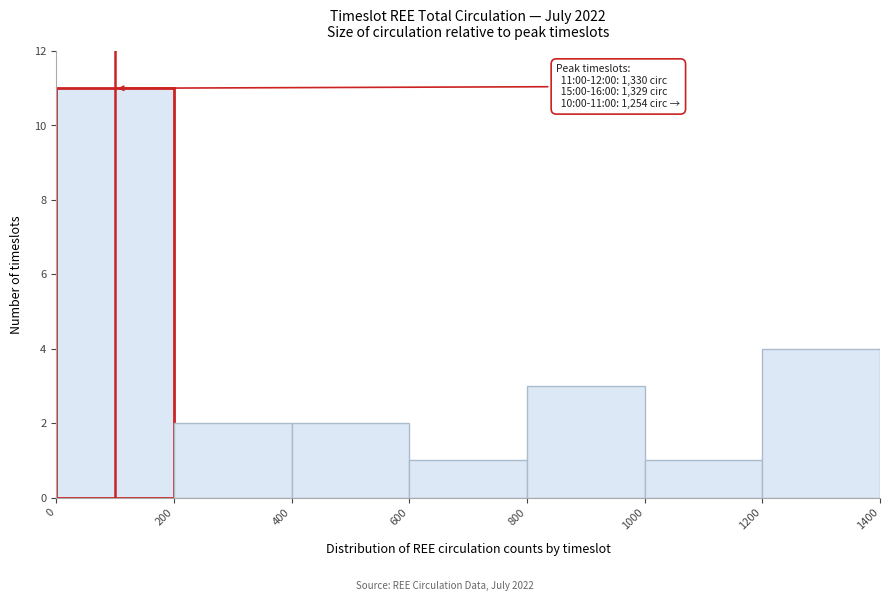

Over which range of the x-axis is the bar tallest?

0 to 200